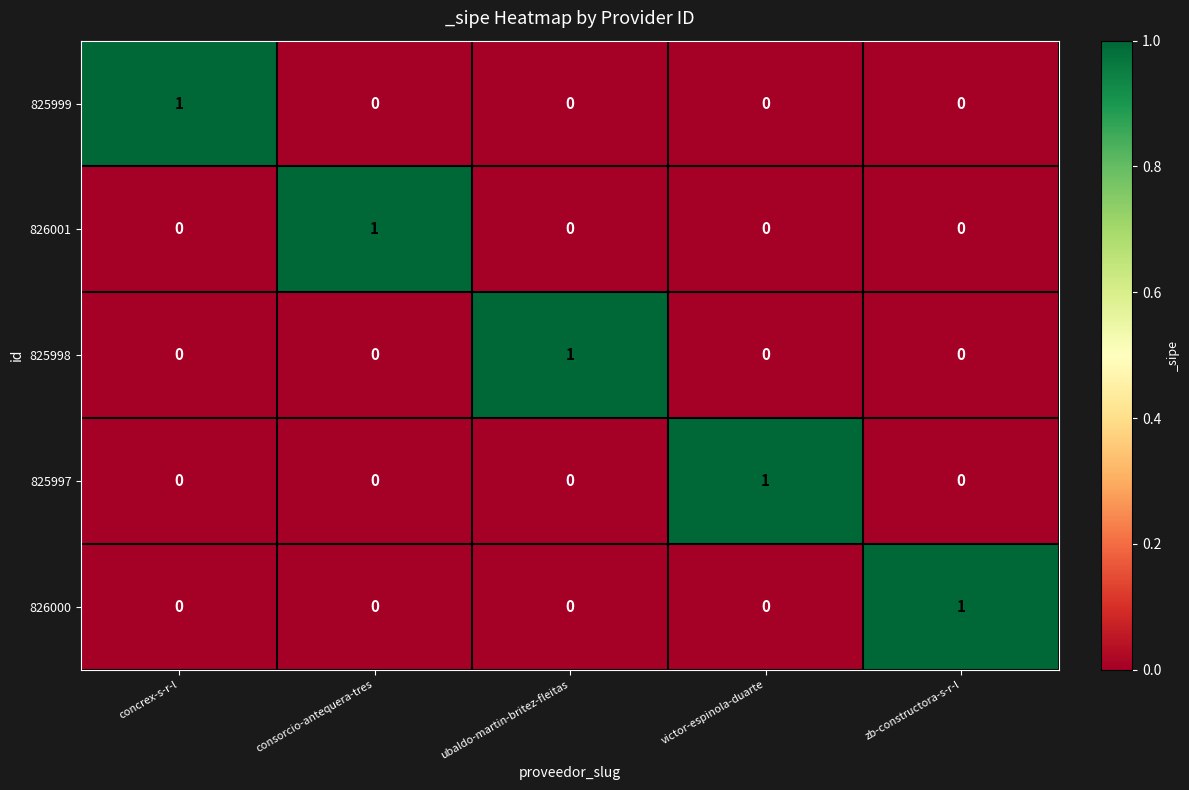

The value of 825999 at concrex-s-r-l is 2. True or false?

False